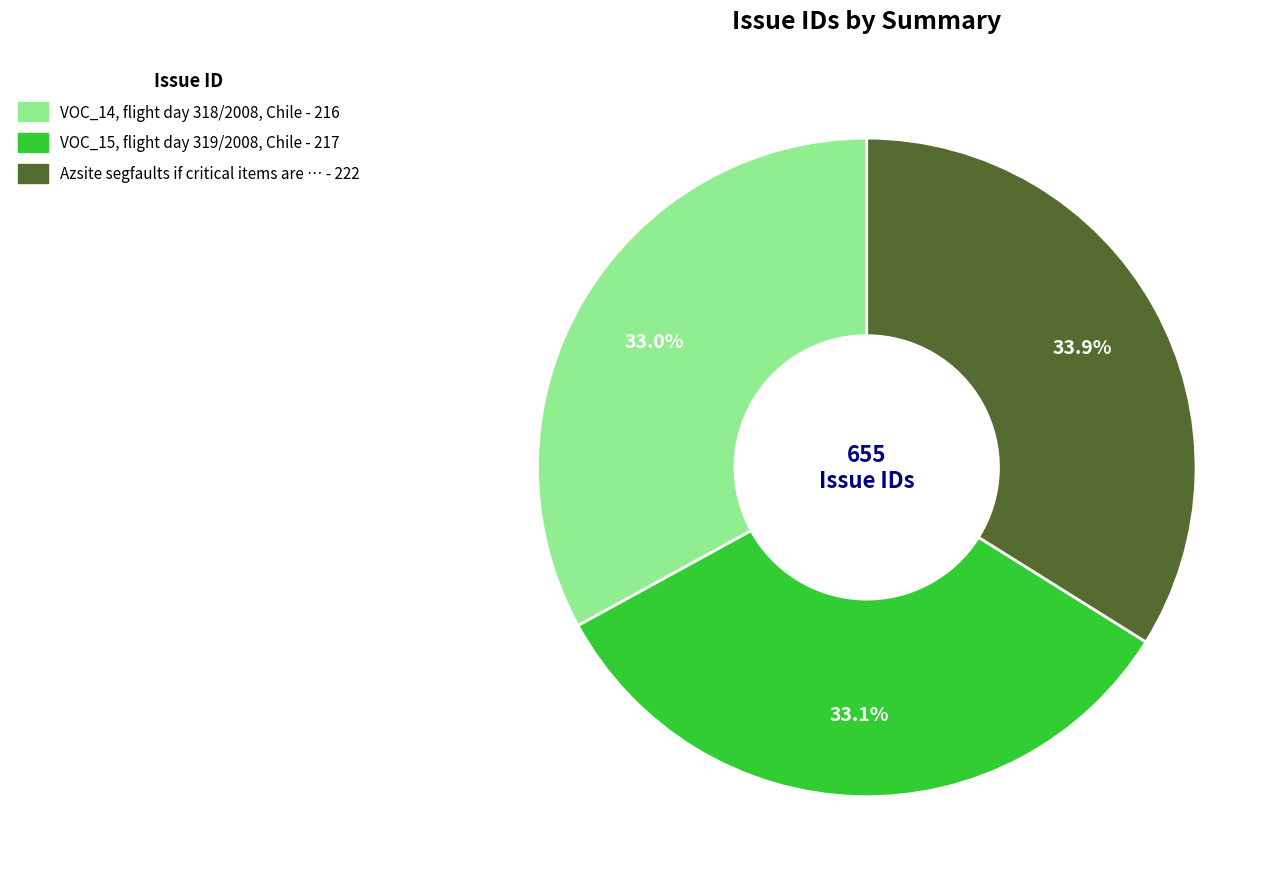

Is there any slice that represents more than half of the pie?

No